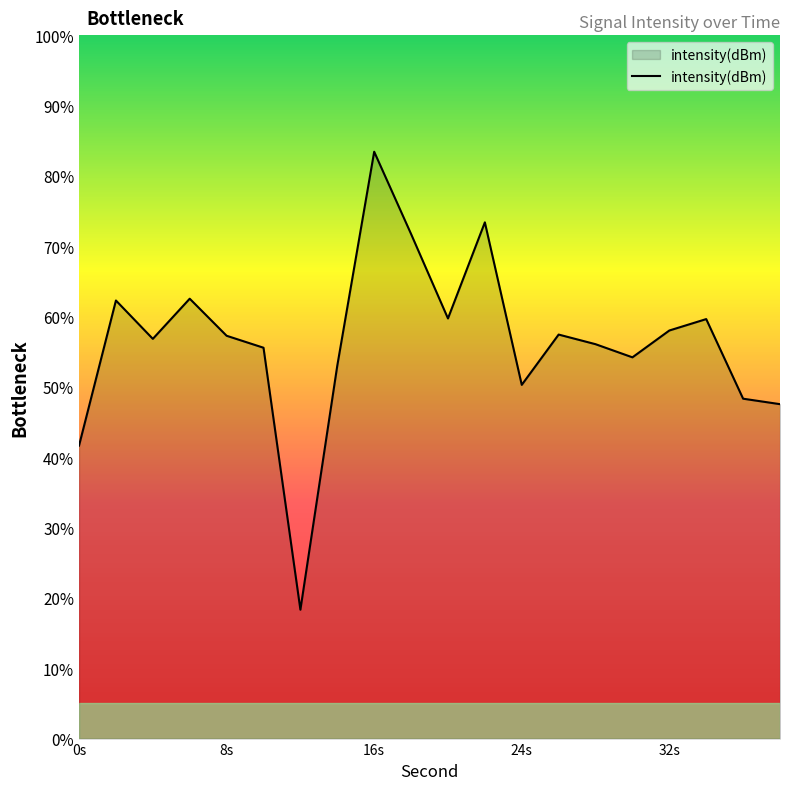

What is the maximum value shown in the chart?

83.4